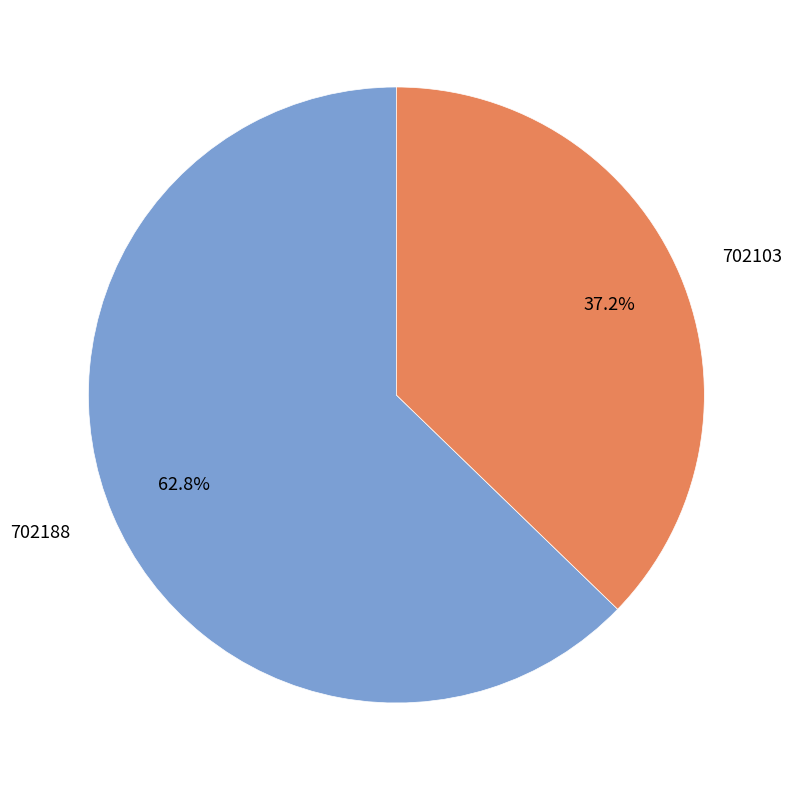

Which category accounts for the majority?

702188